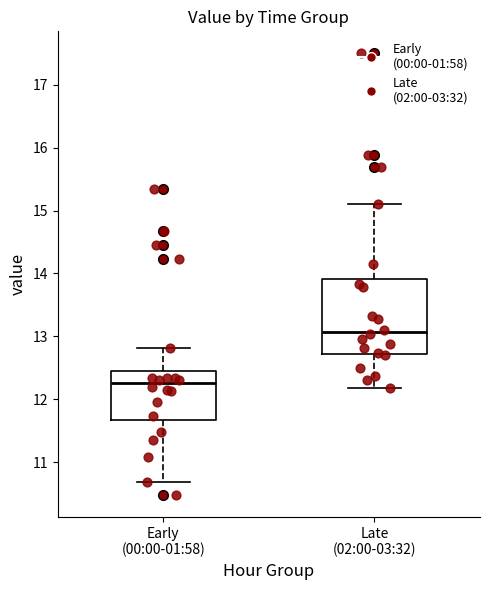

Reading left to right, transcribe this box plot: for each box, give where its median line is, the range the box spans, and where its two whiskers end, as read against the y-axis. The values are not printed on the chart, so give them approximately, as read against the axis.

Early (00:00-01:58): median 12.3, box 11.7 to 12.5, whiskers 10.7 to 12.8
Late (02:00-03:32): median 13.1, box 12.7 to 13.9, whiskers 12.2 to 15.1